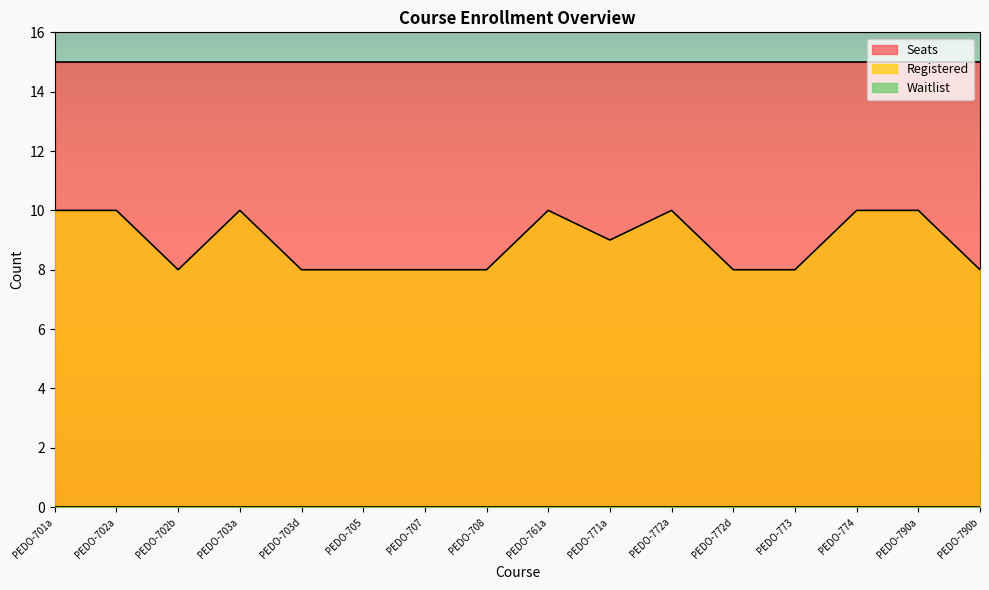

True or false: Registered and Waitlist cross at least once.

False